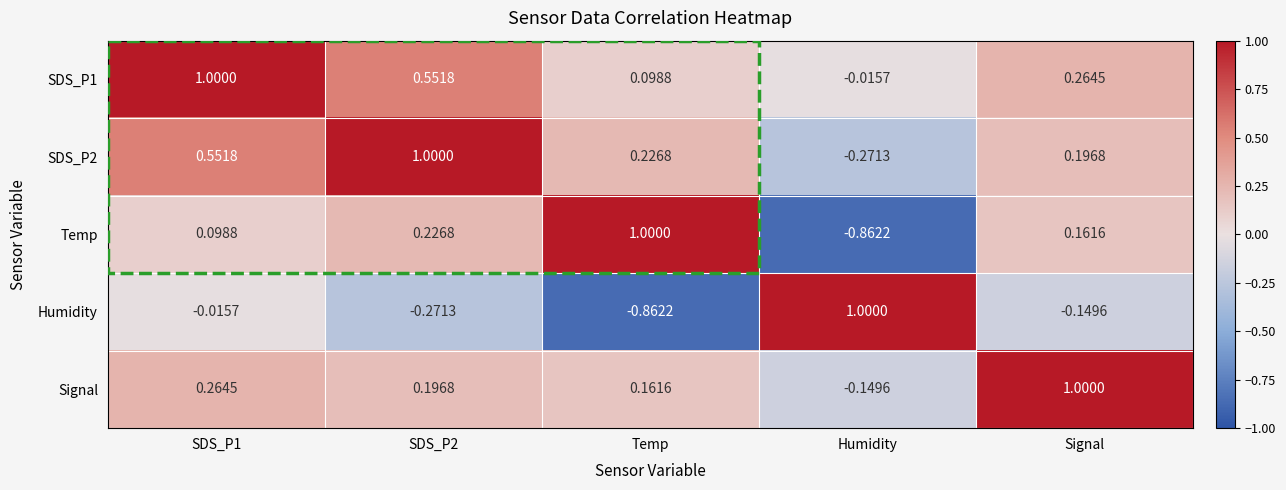

Which category has the highest value in the Temp series?

Temp